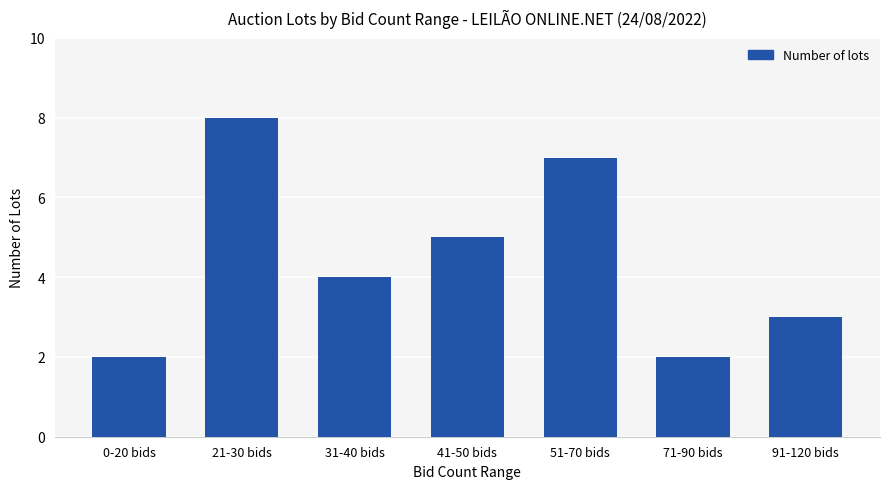

What is the minimum value shown in the chart?

2